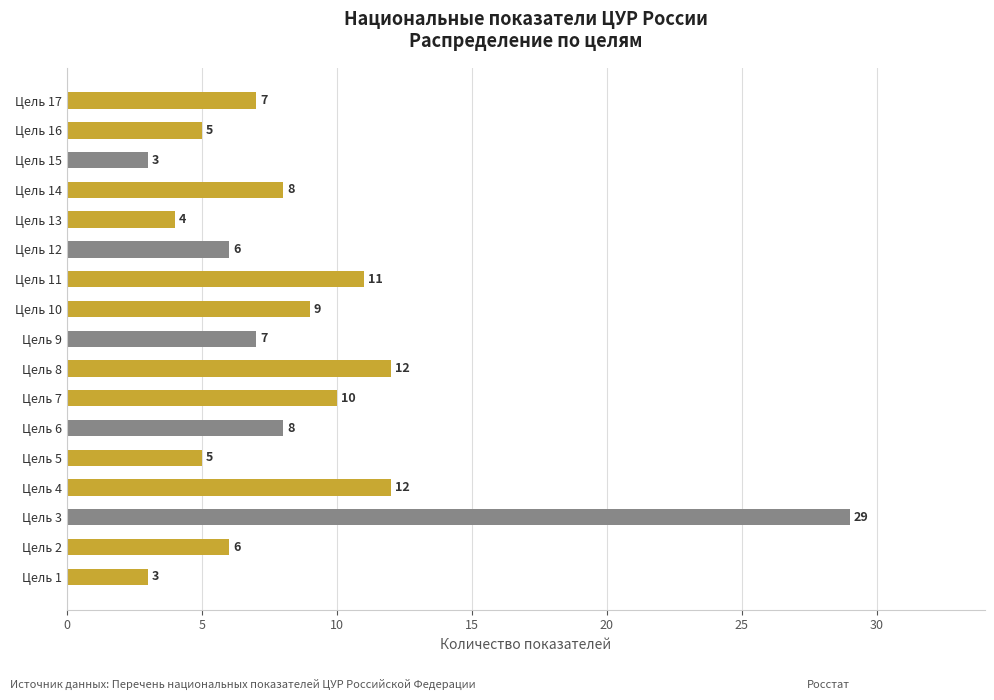

The value at Цель 10 is 9. True or false?

True